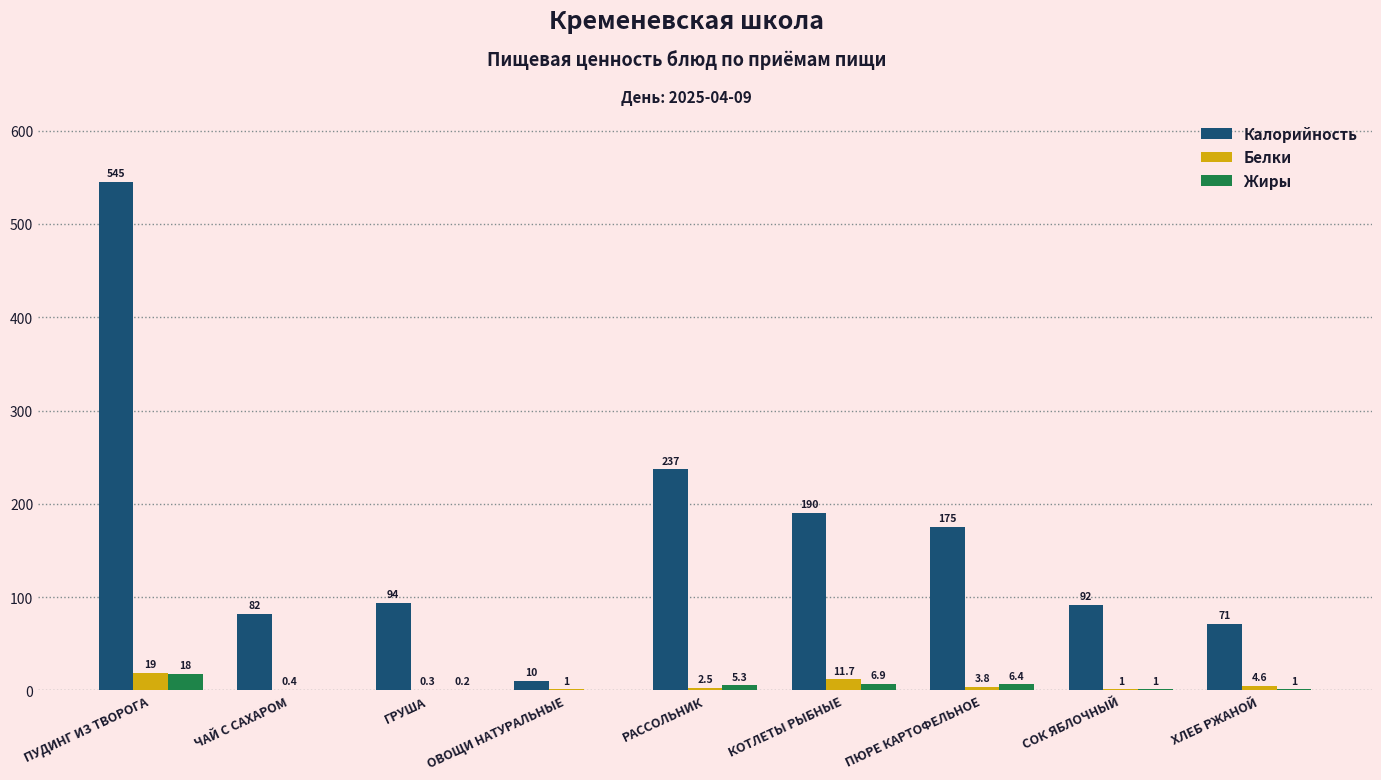

What is the difference between the Жиры values at КОТЛЕТЫ РЫБНЫЕ and ХЛЕБ РЖАНОЙ?

5.9